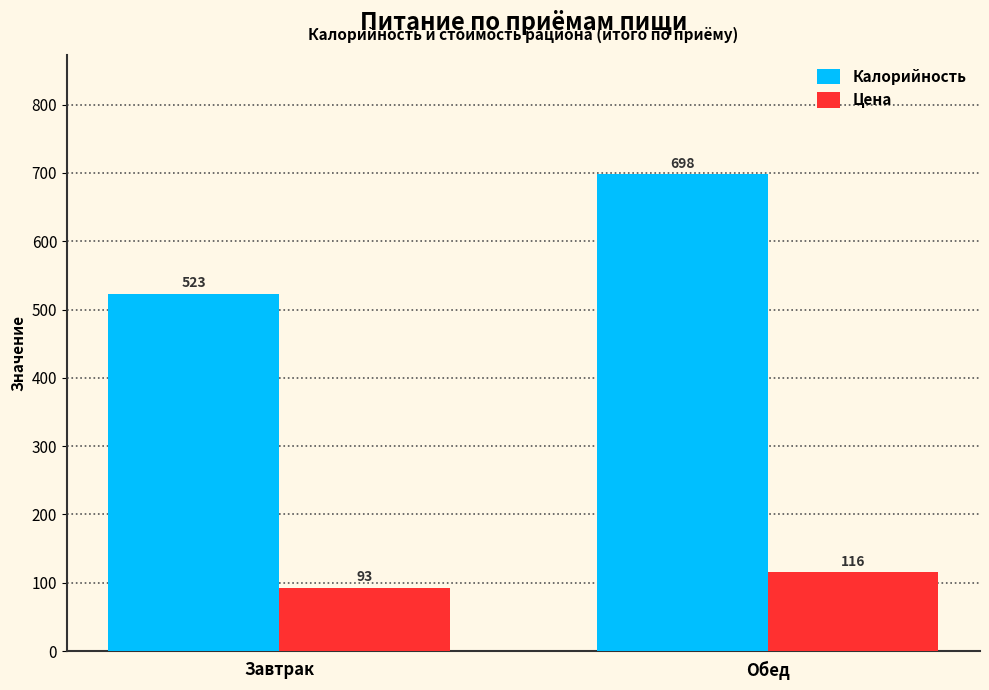

True or false: Цена has a value of 93.0 at Завтрак.

True